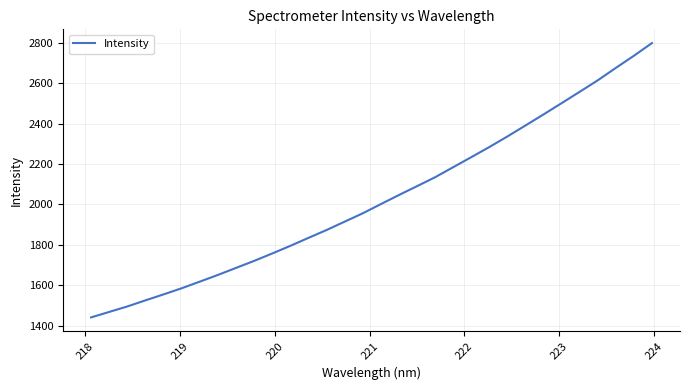

What is the greatest value displayed?

2797.9